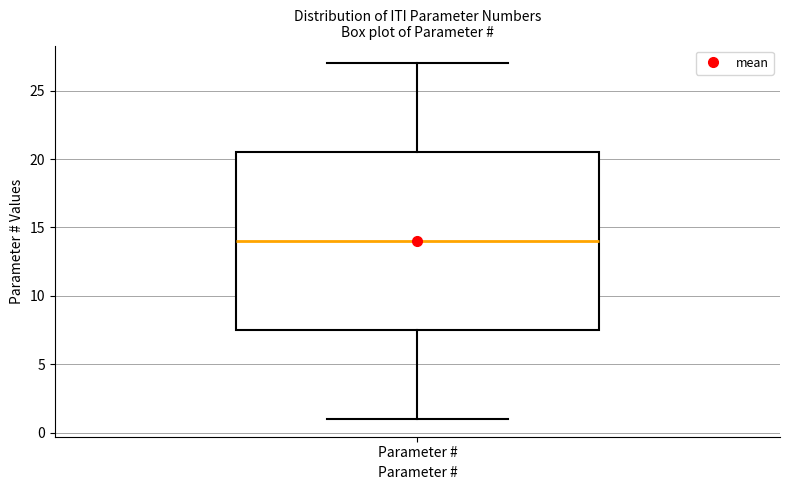

Where does the median line of the box for Parameter # sit on the y-axis? The values are not printed on the chart, so give them approximately, as read against the axis.

14.0